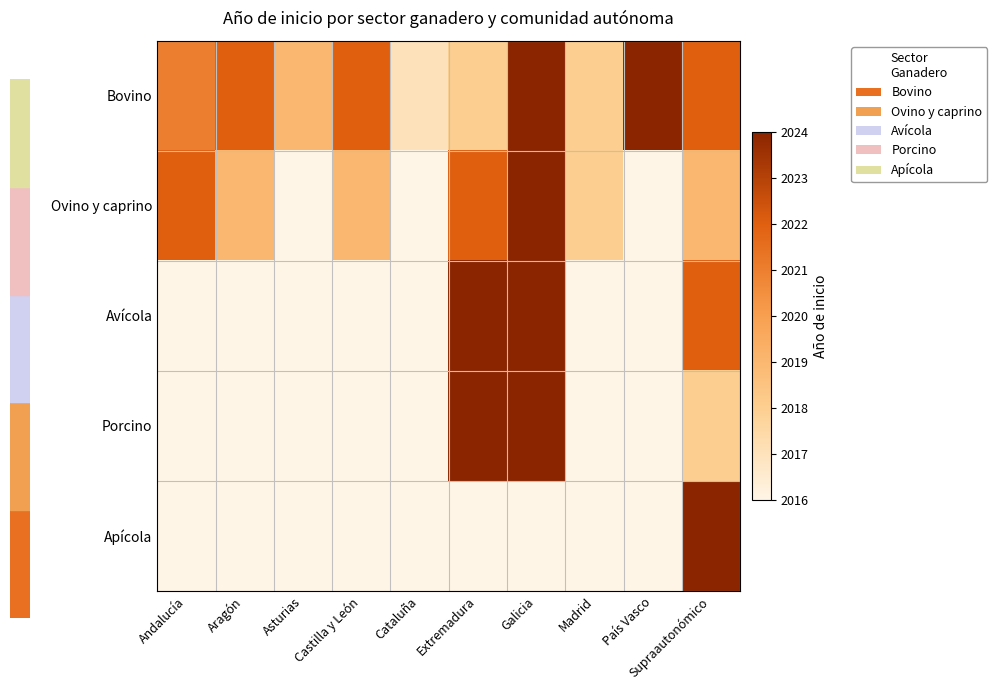

Reading right to left, what are all the values shown in this chart?

Bovino: Supraautonómico=2022	País Vasco=2024	Madrid=2018	Galicia=2024	Extremadura=2018	Cataluña=2017	Castilla y León=2022	Asturias=2019	Aragón=2022	Andalucía=2021
Ovino y caprino: Supraautonómico=2019	País Vasco=2016	Madrid=2018	Galicia=2024	Extremadura=2022	Cataluña=2016	Castilla y León=2019	Asturias=2016	Aragón=2019	Andalucía=2022
Avícola: Supraautonómico=2022	País Vasco=2016	Madrid=2016	Galicia=2024	Extremadura=2024	Cataluña=2016	Castilla y León=2016	Asturias=2016	Aragón=2016	Andalucía=2016
Porcino: Supraautonómico=2018	País Vasco=2016	Madrid=2016	Galicia=2024	Extremadura=2024	Cataluña=2016	Castilla y León=2016	Asturias=2016	Aragón=2016	Andalucía=2016
Apícola: Supraautonómico=2024	País Vasco=2016	Madrid=2016	Galicia=2016	Extremadura=2016	Cataluña=2016	Castilla y León=2016	Asturias=2016	Aragón=2016	Andalucía=2016